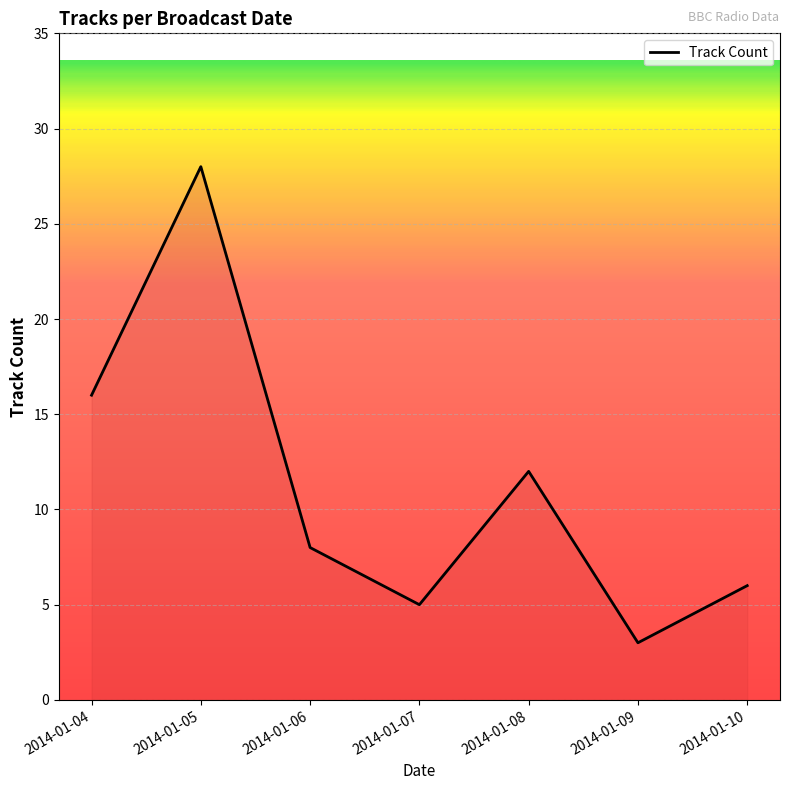

Where is the first local minimum?

2014-01-07